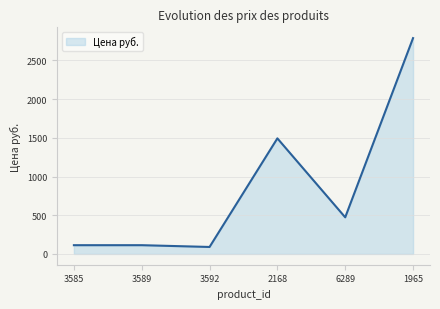

At which label is the value closest to 1439?

2168